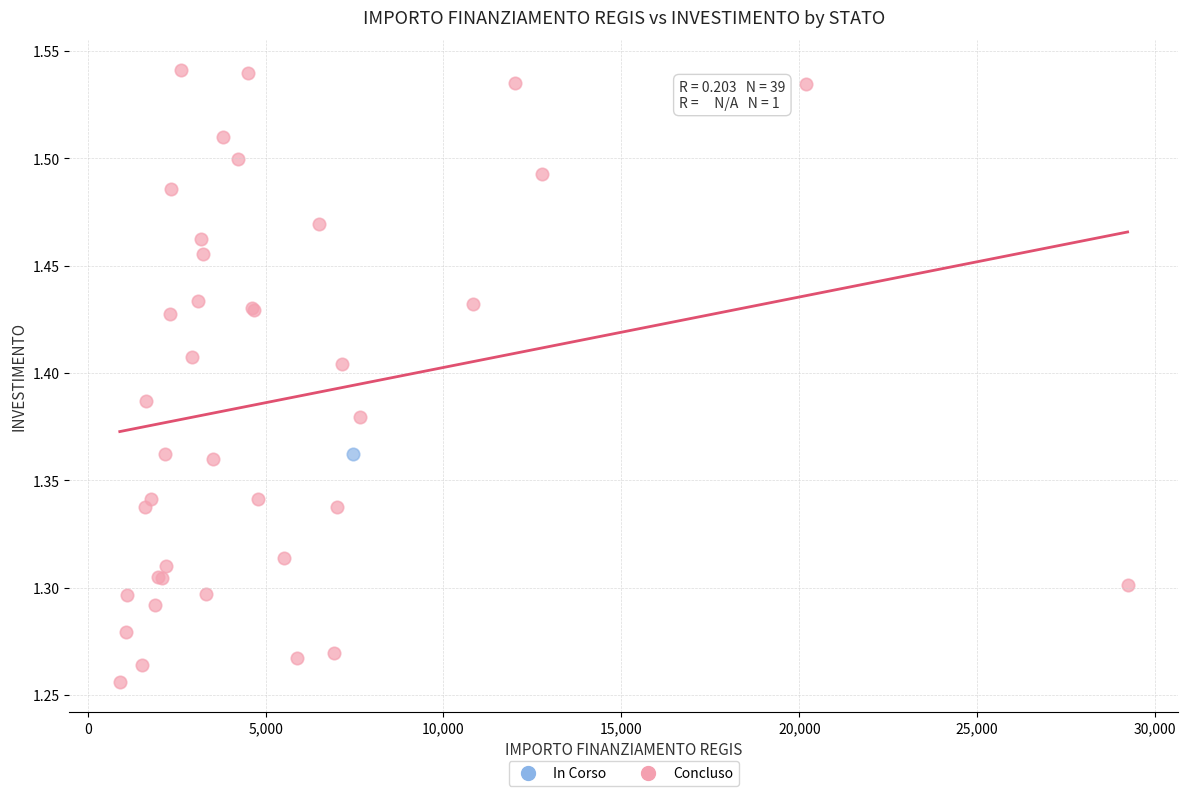

What are all the series names shown in the legend?

In Corso, Concluso